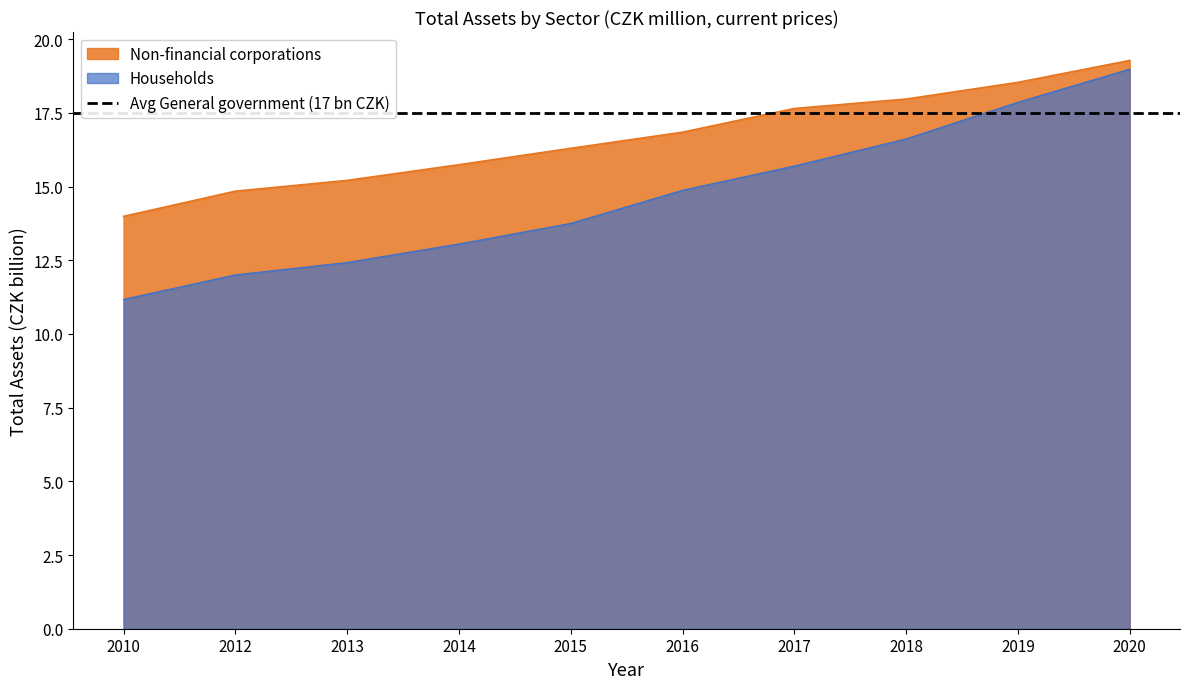

At which label does Non-financial corporations first exceed 16?

2015